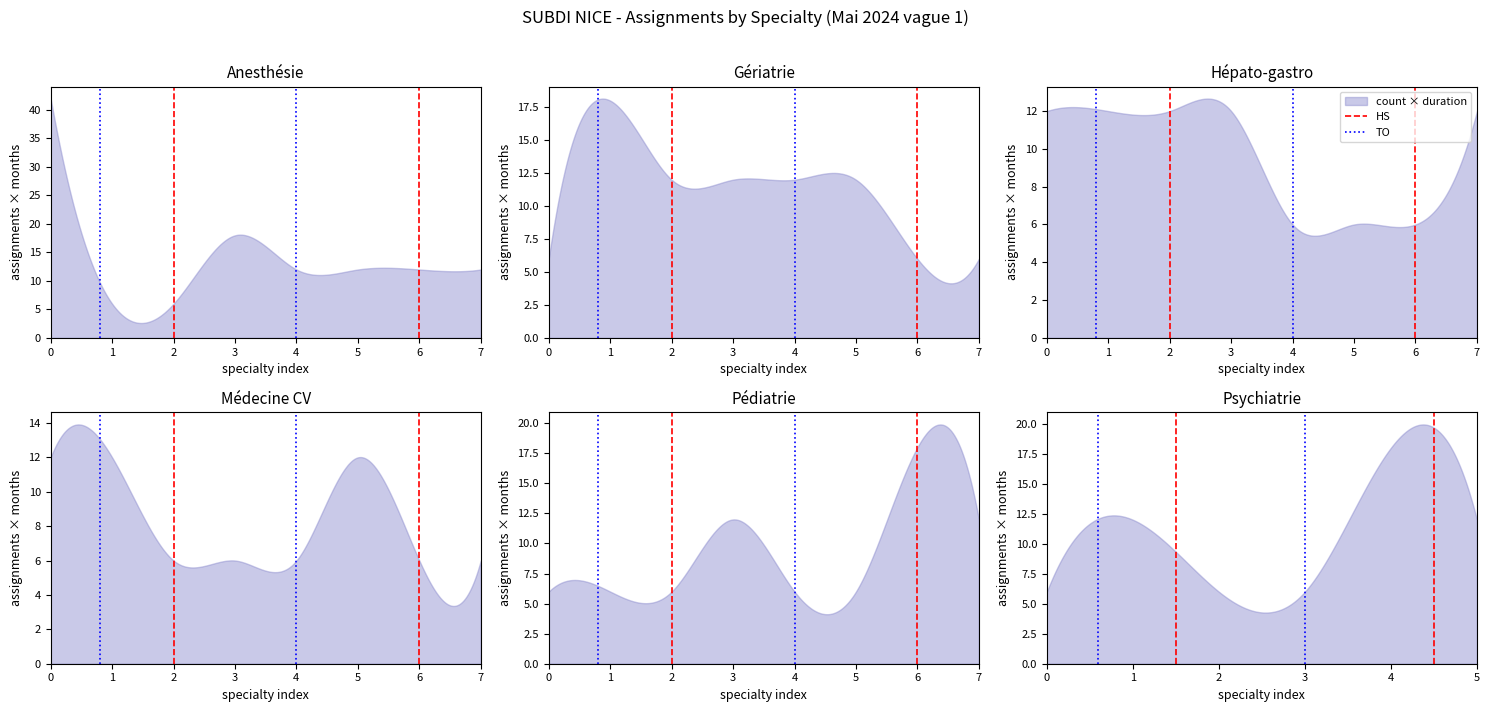

Which category has the highest value in the HS series?

1